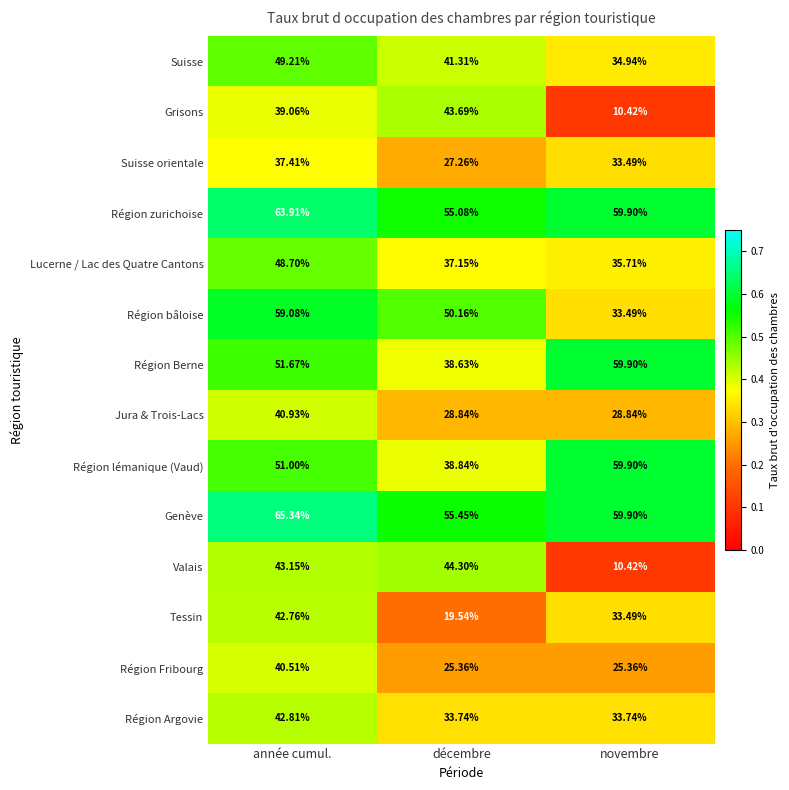

Where does the Grisons series first go above 39?

année cumul.